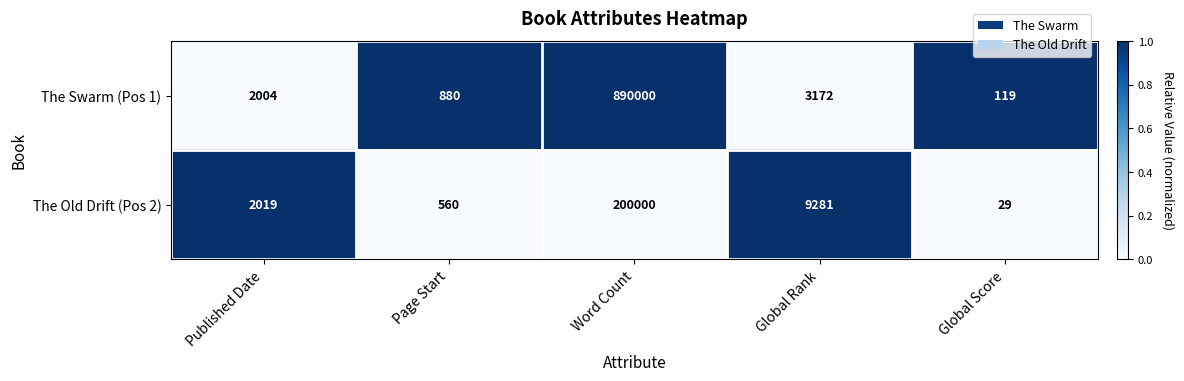

Which series has the largest total across all categories?

The Swarm (Pos 1)